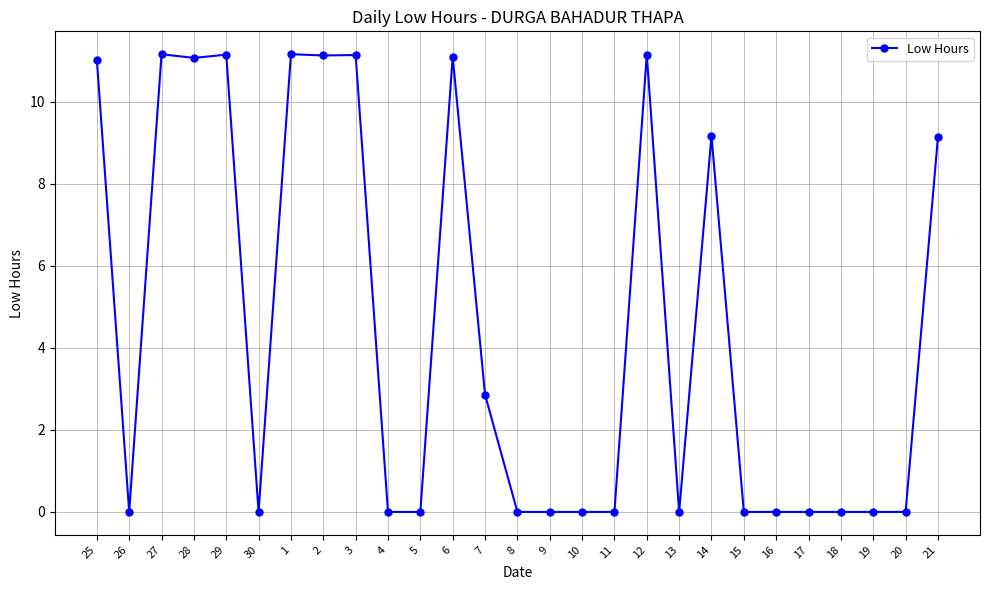

Which has a higher value, 1 or 16?

1